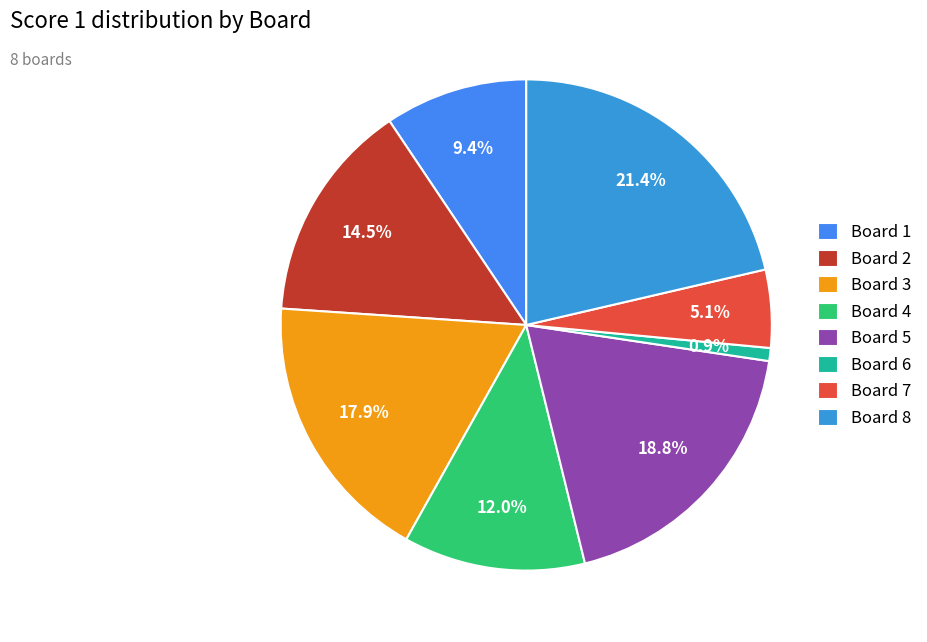

How many segments does this pie chart have?

8